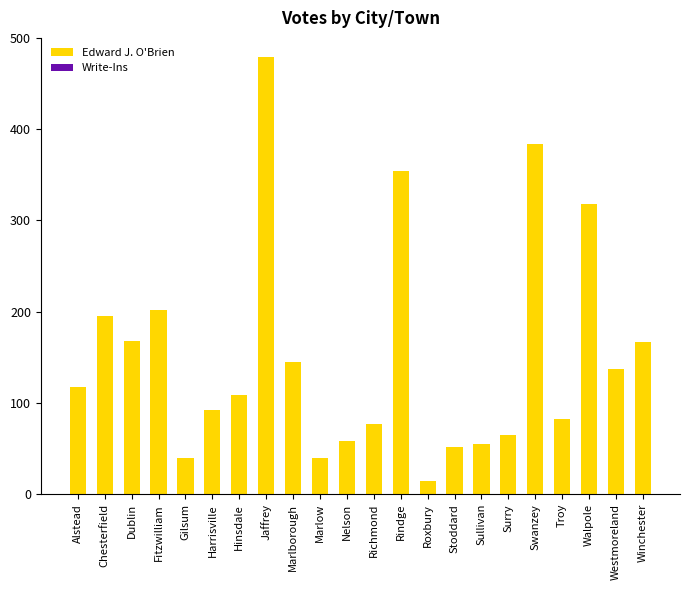

True or false: the data shows 81 at Nelson.

False